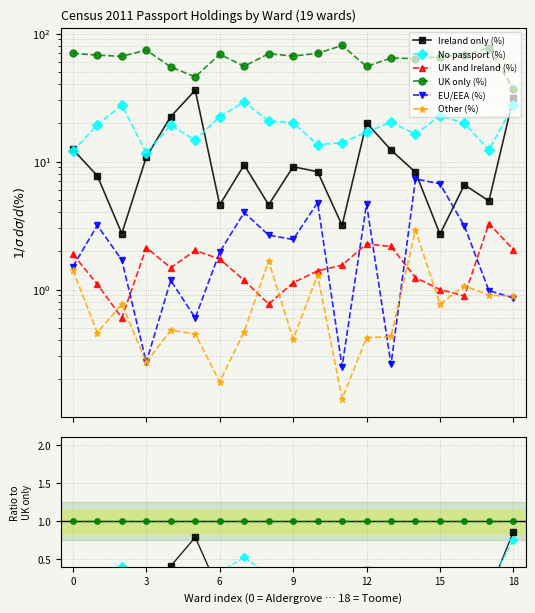

Which series has the largest total across all categories?

UK only (%)